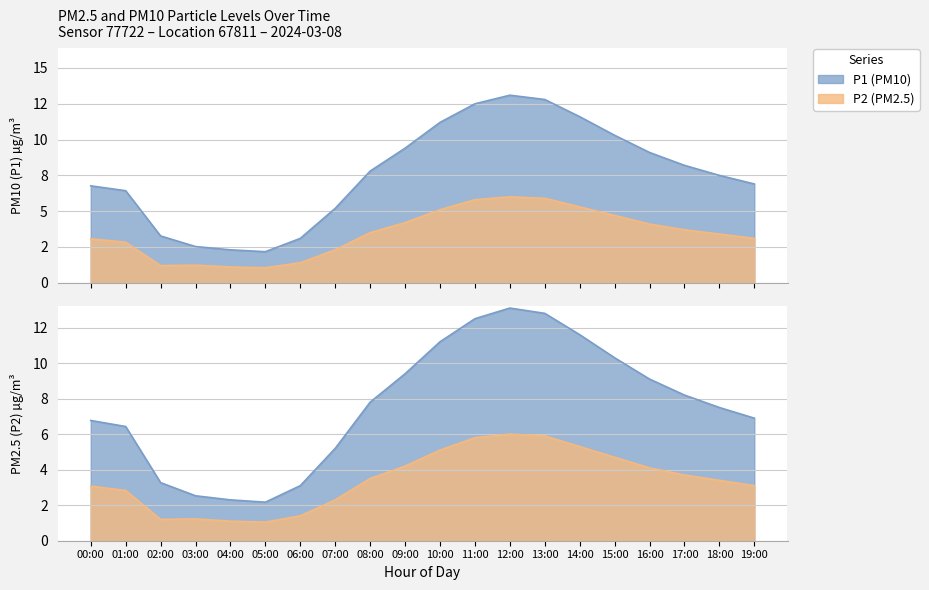

Reading left to right, extract all data points from this chart.

P1: 6.8	6.4	3.3	2.5	2.3	2.2	3.1	5.2	7.8	9.4	11.2	12.5	13.1	12.8	11.6	10.3	9.1	8.2	7.5	6.9
P2: 3.1	2.8	1.2	1.2	1.1	1.1	1.4	2.3	3.5	4.2	5.1	5.8	6.0	5.9	5.3	4.7	4.1	3.7	3.4	3.1